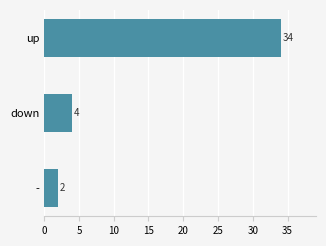

How many bars are there in total?

3